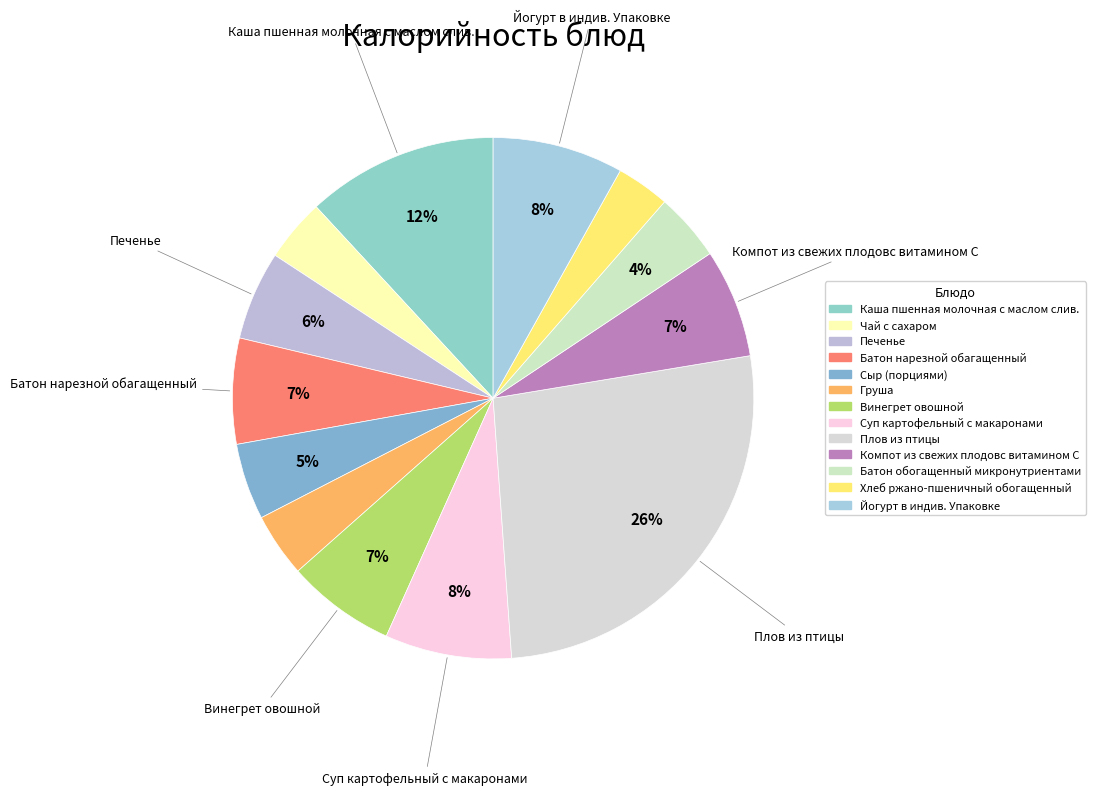

What portion of the pie excludes Батон нарезной обагащенный?

93.4%